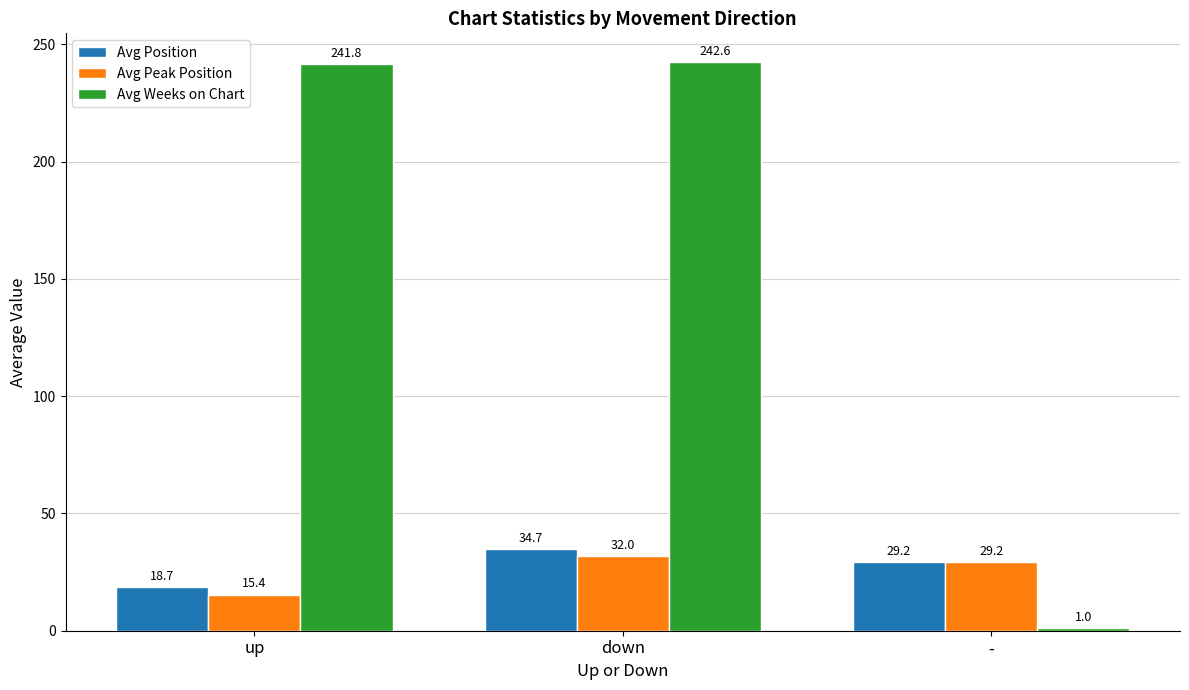

Where is Avg Weeks on Chart nearest to the value 121?

-